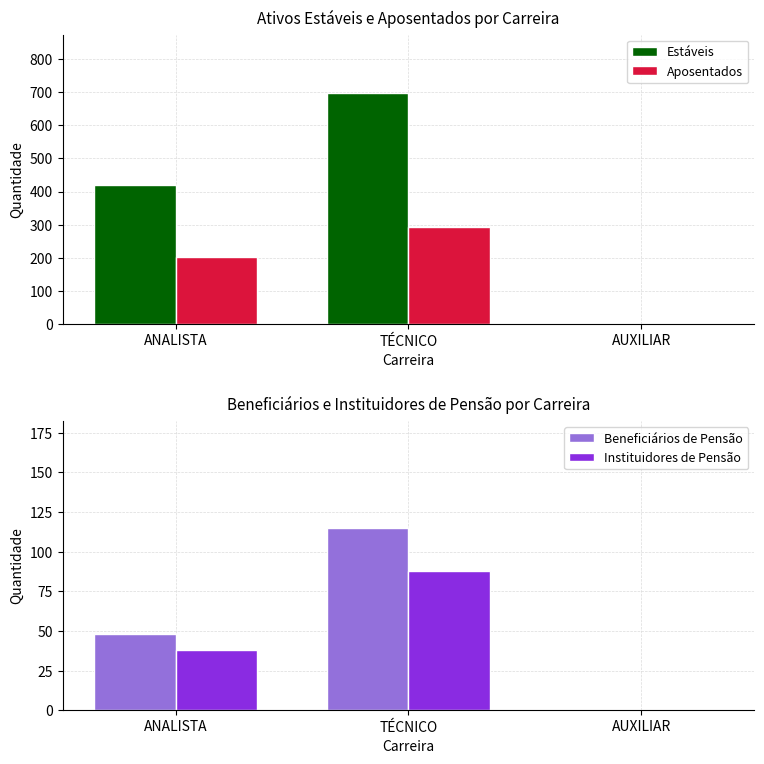

What is the difference between the maximum and minimum values in the Estáveis series?

698